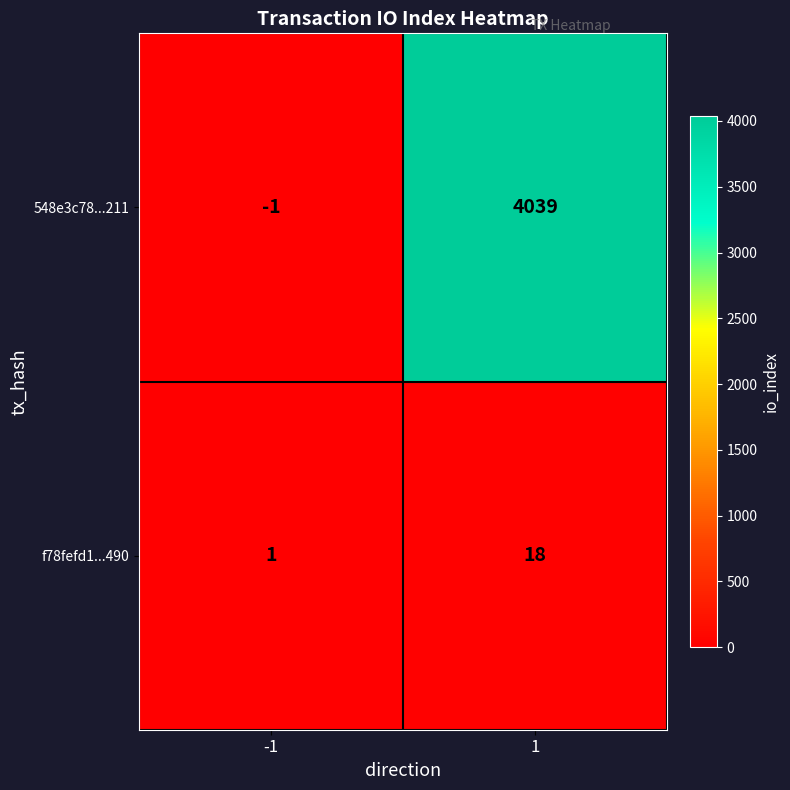

Reading right to left, what are all the values shown in this chart?

548e3c78...211: 1=4039	-1=-1
f78fefd1...490: 1=18	-1=1